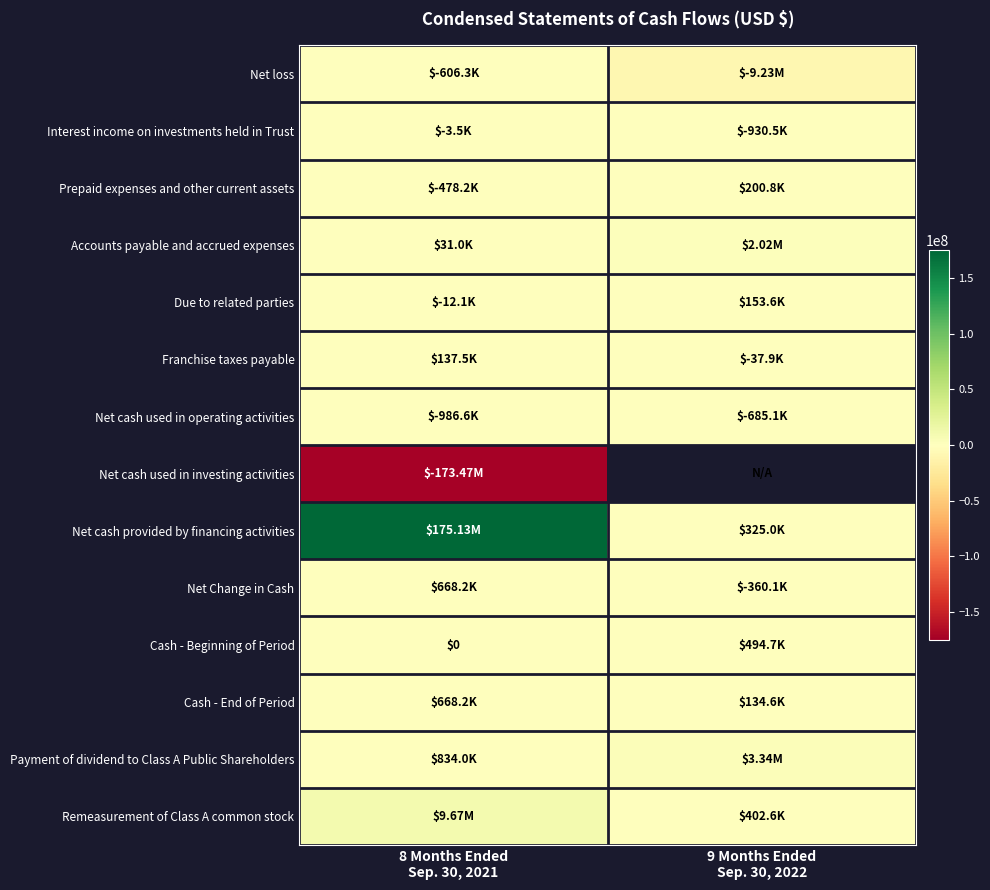

The value of Franchise taxes payable at 8 Months Ended Sep. 30, 2021 is 196223.1. True or false?

False